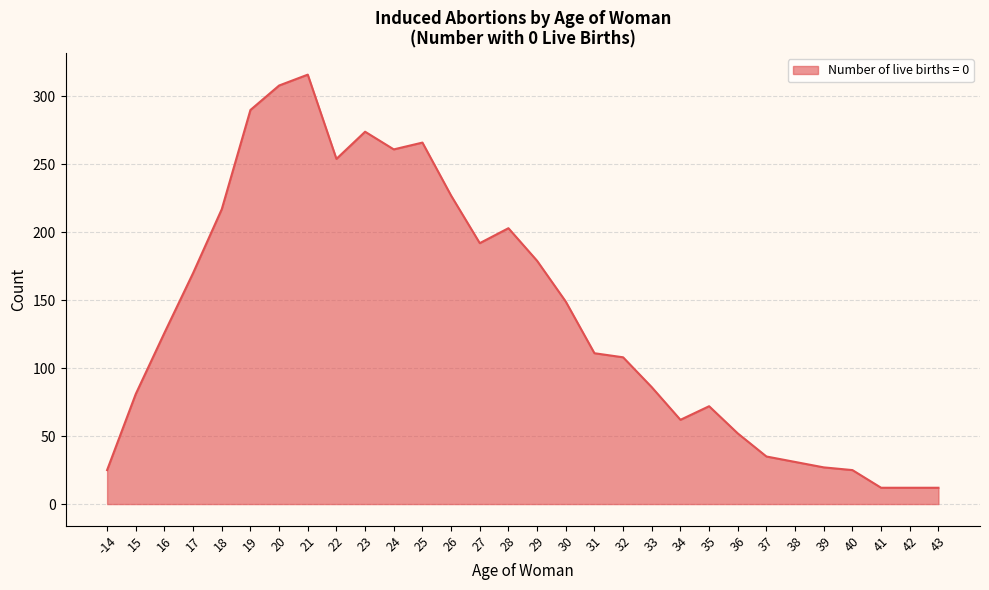

Approximately how many times larger is the value at 18 compared to 27?

1.1